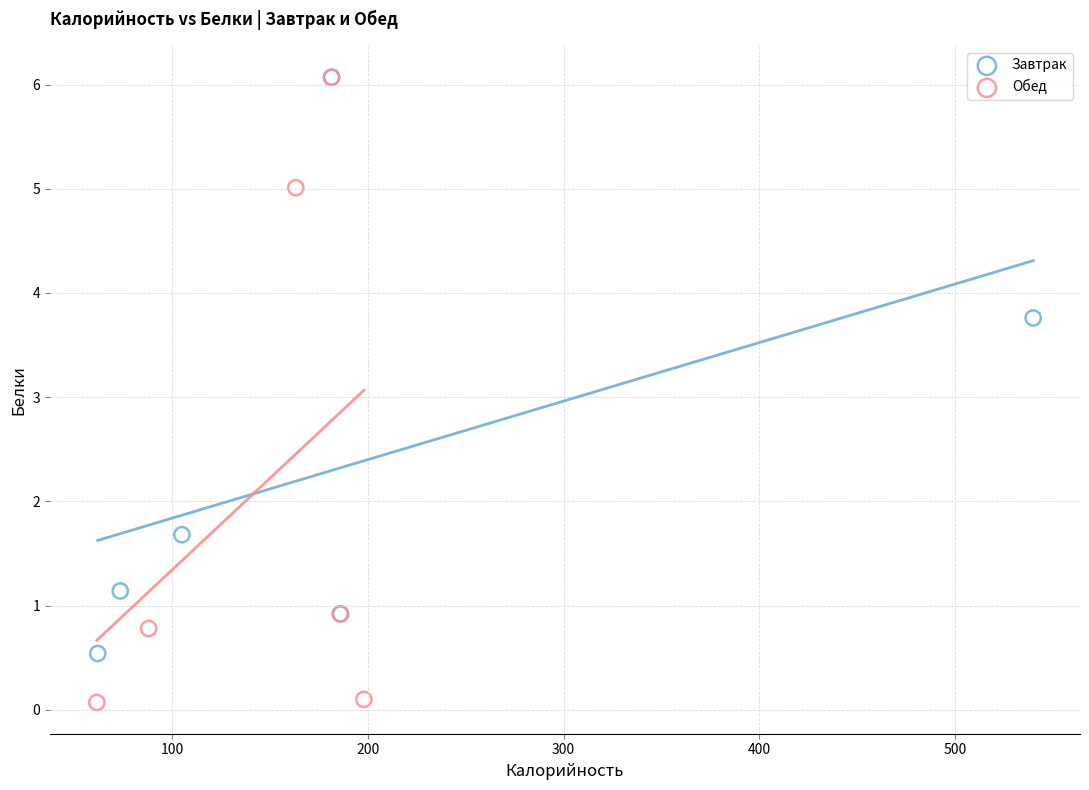

Which series has the widest spread of Y values?

Обед